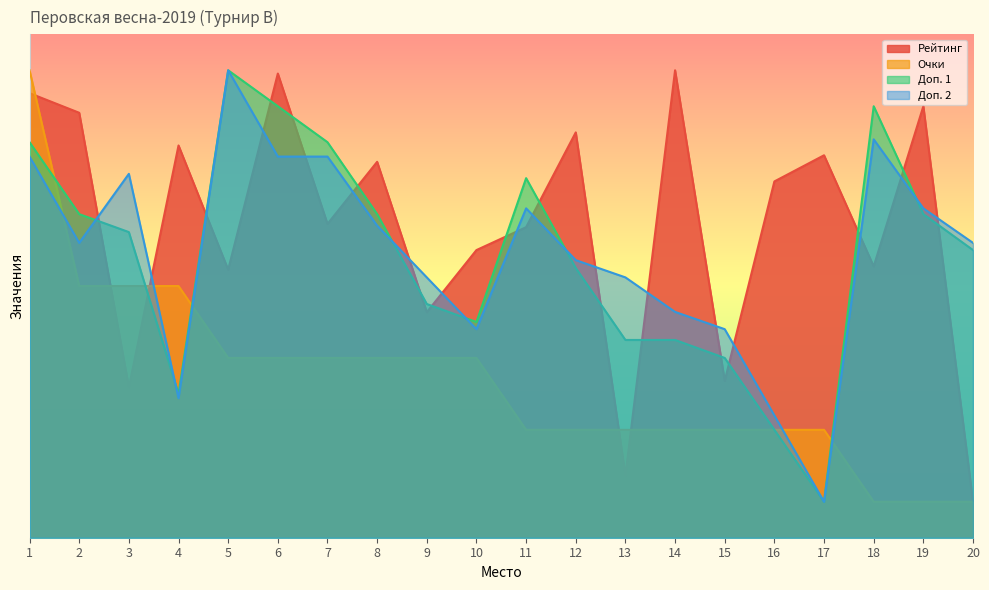

List the labels in order of Рейтинг value, largest first.

14, 6, 1, 19, 2, 12, 4, 17, 8, 16, 7, 11, 10, 18, 5, 9, 15, 3, 13, 20